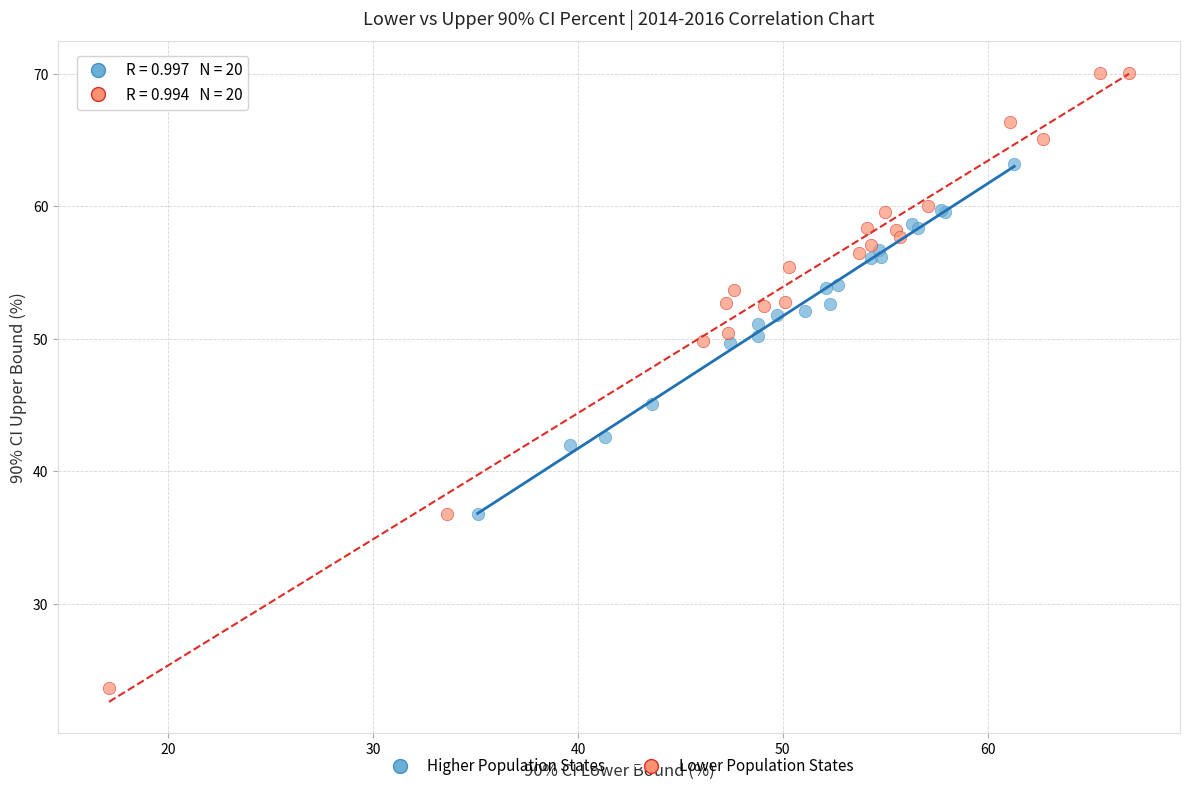

Which series contains the highest Y value?

Lower Population States